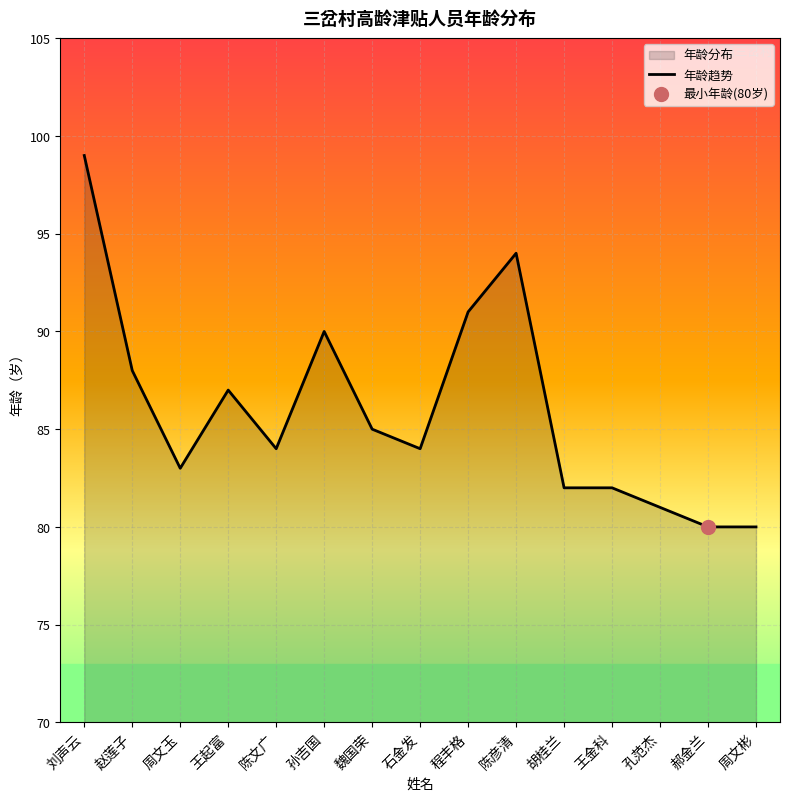

Is it true that the value at 王金科 is 137?

False